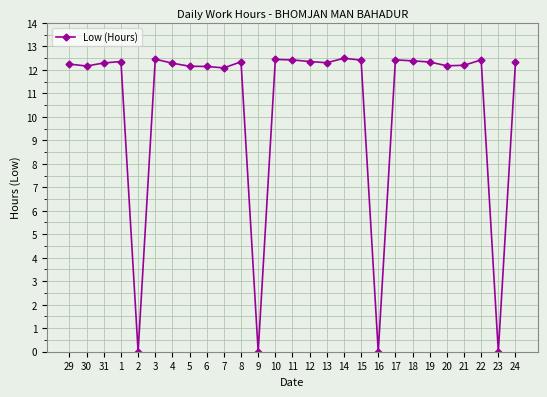

What is the sum of the values at 8 and 5?

24.5